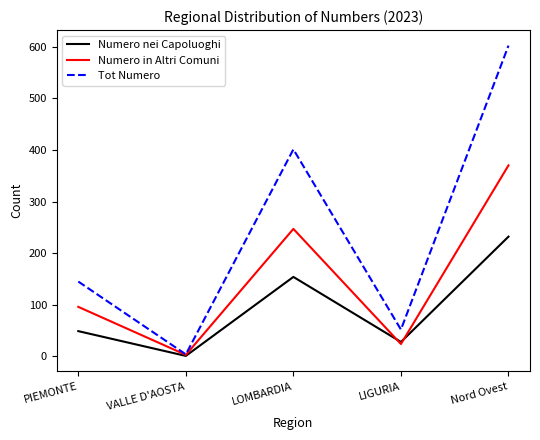

What is the difference between the maximum and minimum values in the Numero nei Capoluoghi series?

231